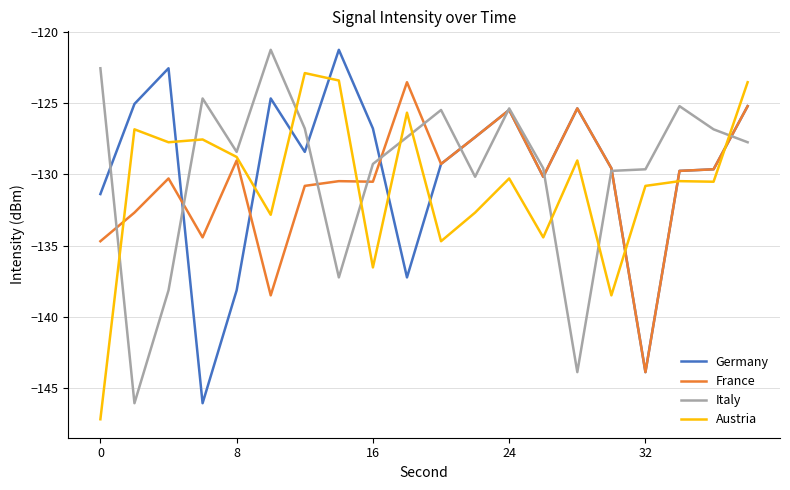

True or false: Italy and Austria cross at least once.

True